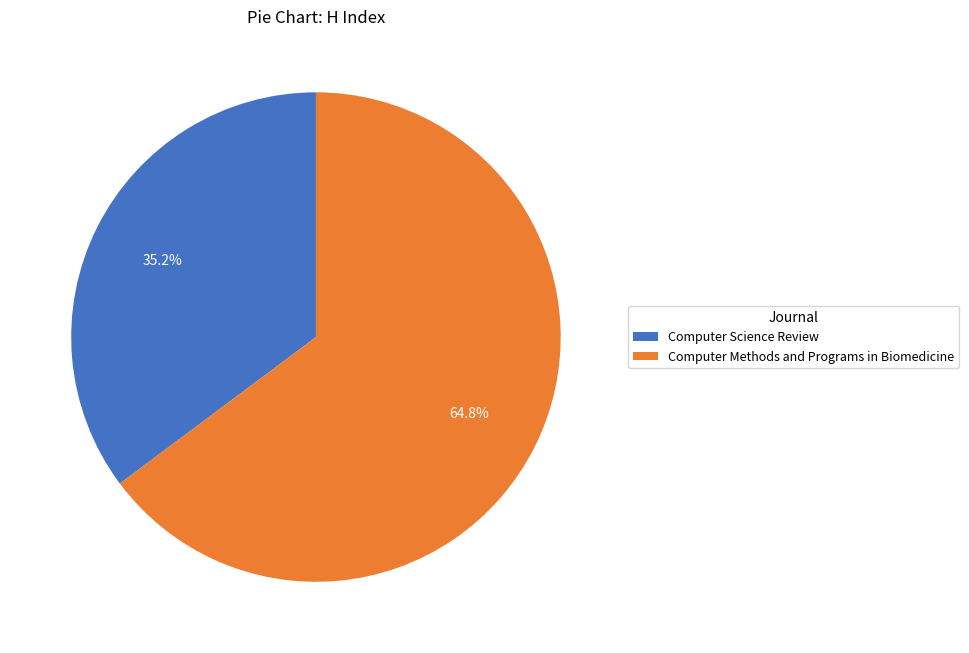

Which slice is the largest?

Computer Methods and Programs in Biomedicine